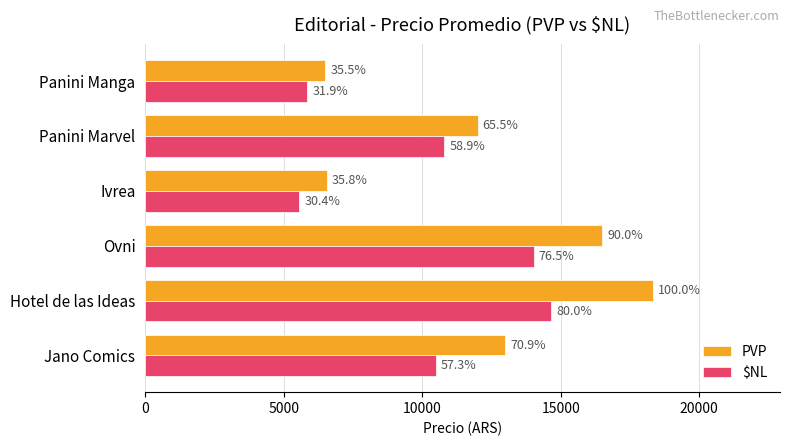

What are all the series names shown in the legend?

PVP, $NL